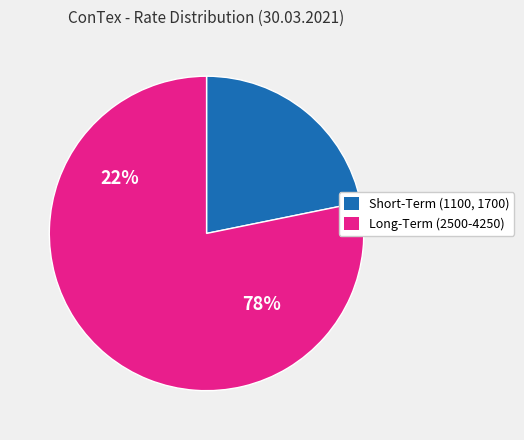

What is the smallest slice in the pie chart?

1100